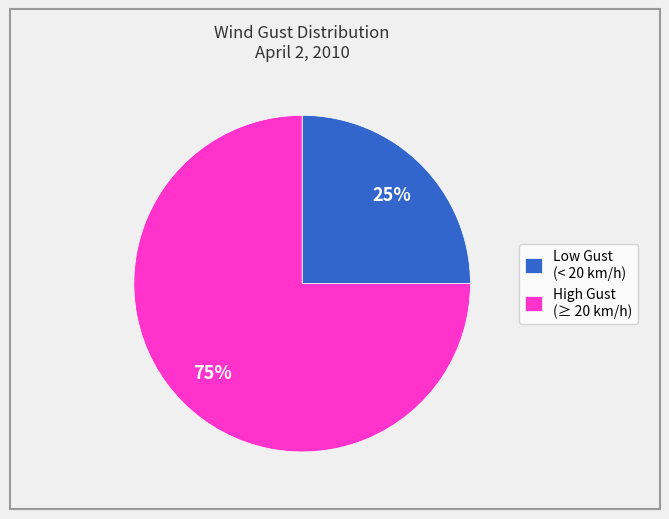

The High Gust (≥ 20 km/h) slice represents 75% of the pie. True or false?

True